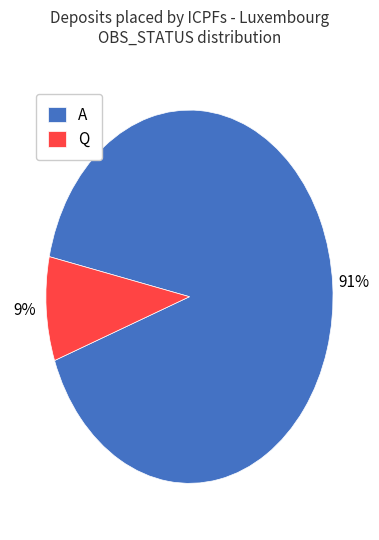

How many segments does this pie chart have?

2